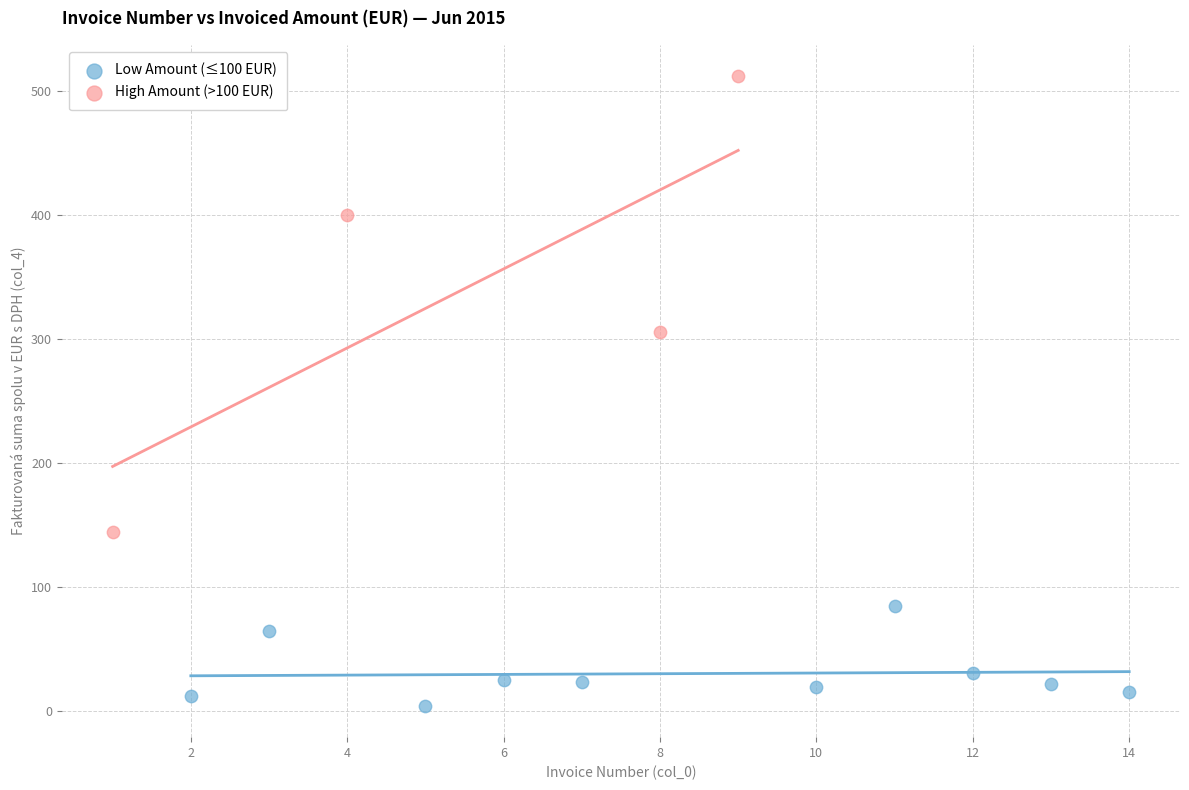

What are all the series names shown in the legend?

Low Amount (≤100 EUR), High Amount (>100 EUR)